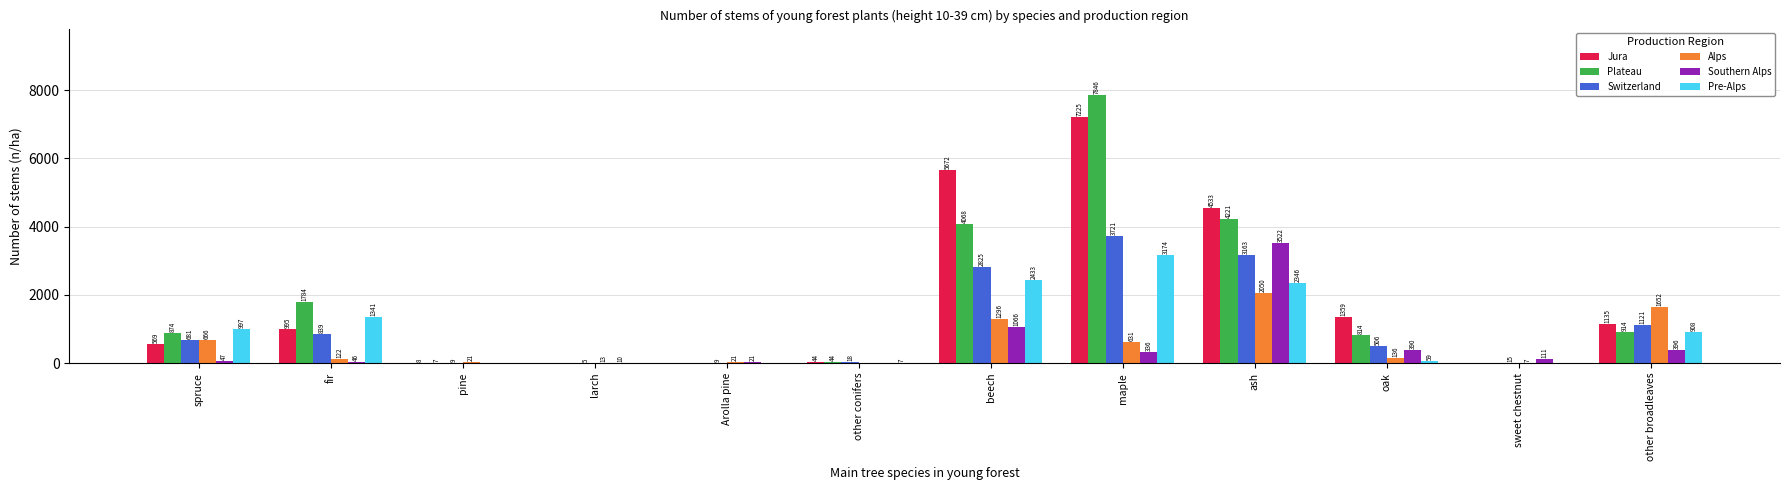

Which series changed the most between larch and Arolla pine?

Southern Alps